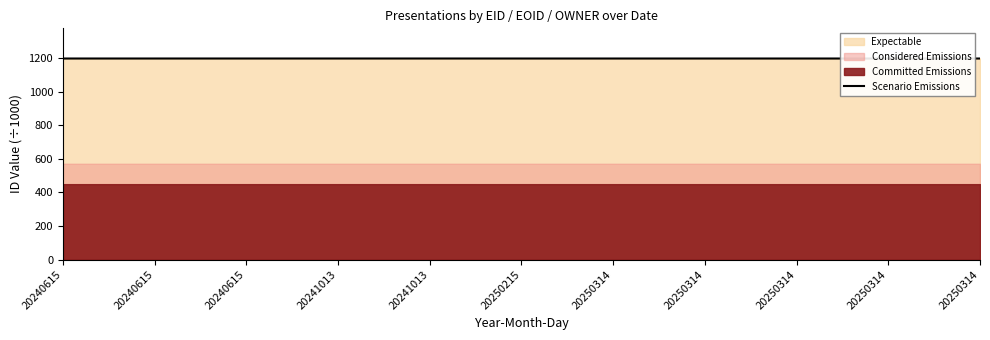

Approximately how many times larger is the value at 20250314 compared to 20250314?

1.0